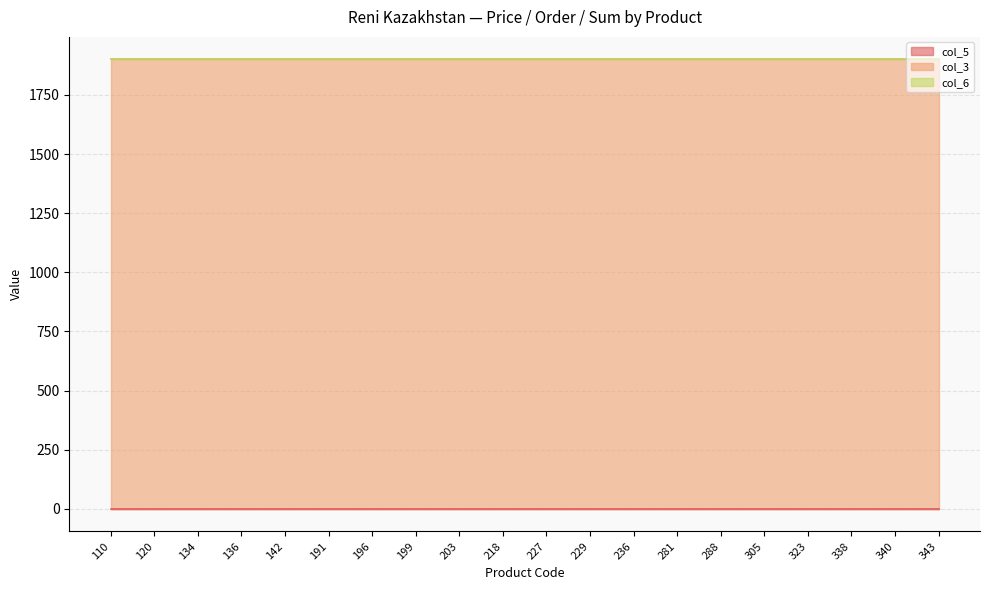

True or false: col_6 and col_5 cross at least once.

False